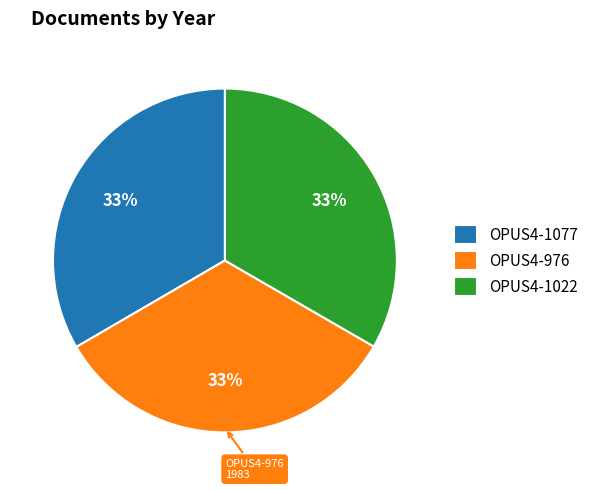

Do OPUS4-1077 and OPUS4-976 together represent more than half of the pie?

Yes